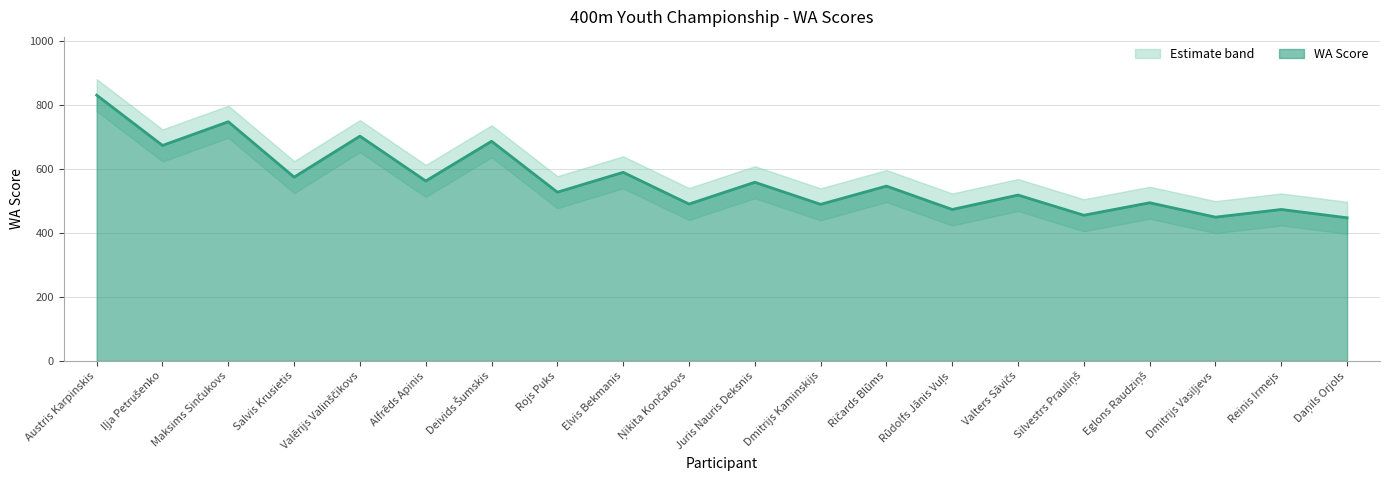

What is the change in value from Elvis Bekmanis to Valters Sāvičs?

-71